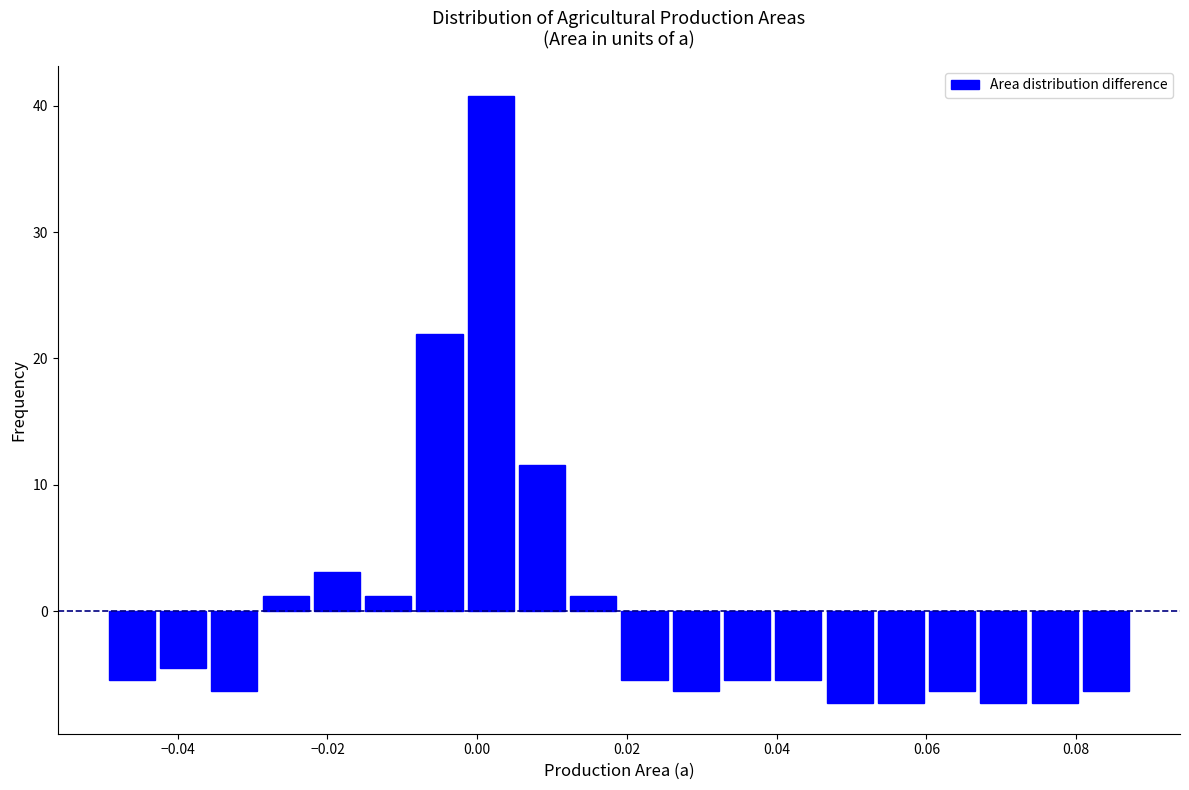

Read against the x-axis, roughly where is the centre of the tallest bar?

0.002